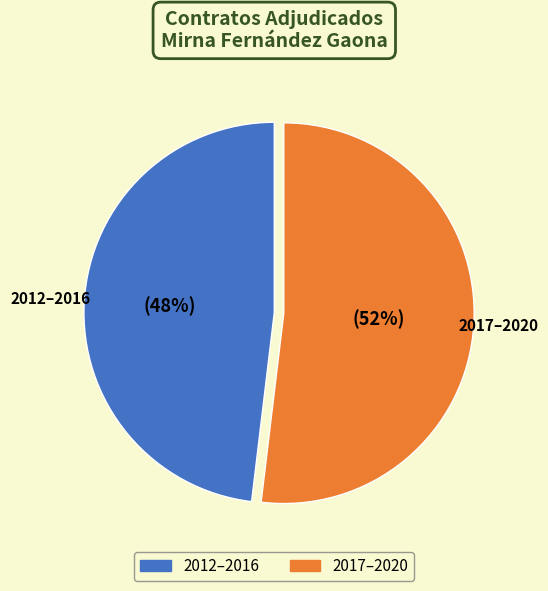

To the nearest percent, what is the combined percentage of 2017–2020 and 2012–2016?

100%